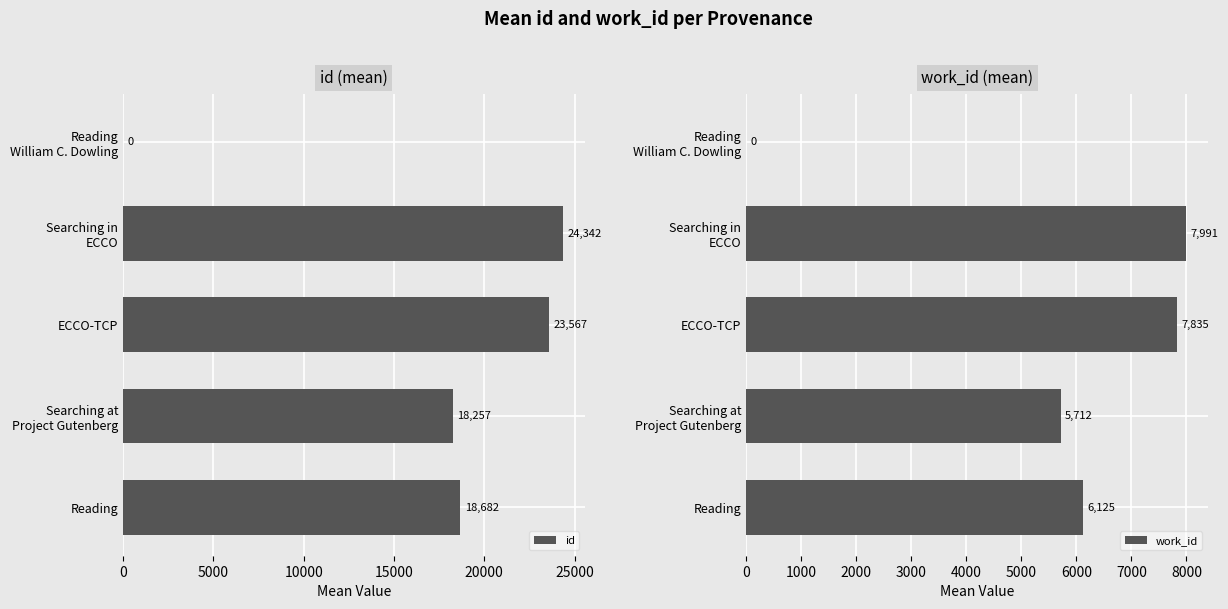

Rank the series by their maximum value, from lowest to highest.

work_id, id